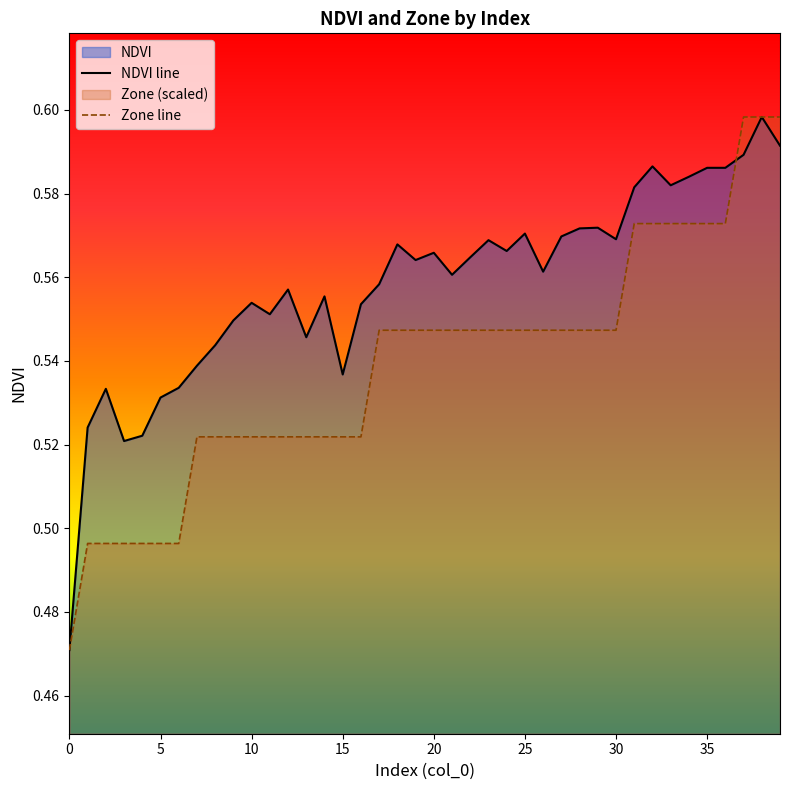

The value of NDVI line at 24 is 0.6. True or false?

True